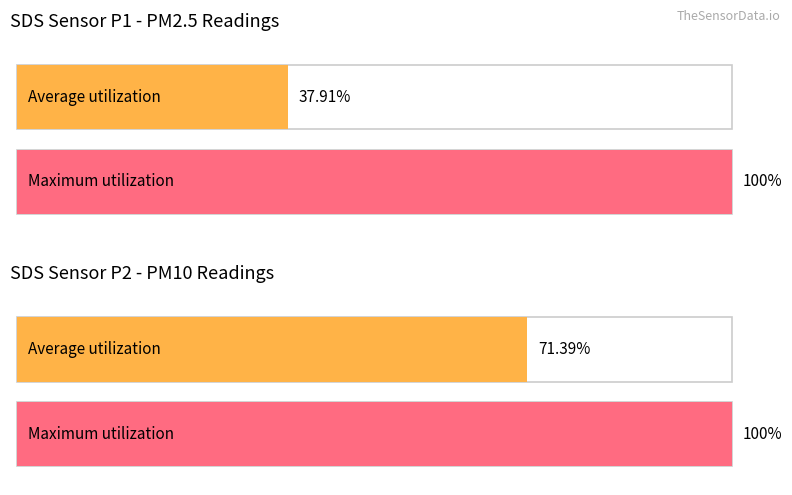

Which series has the widest spread of values?

SDS_P1